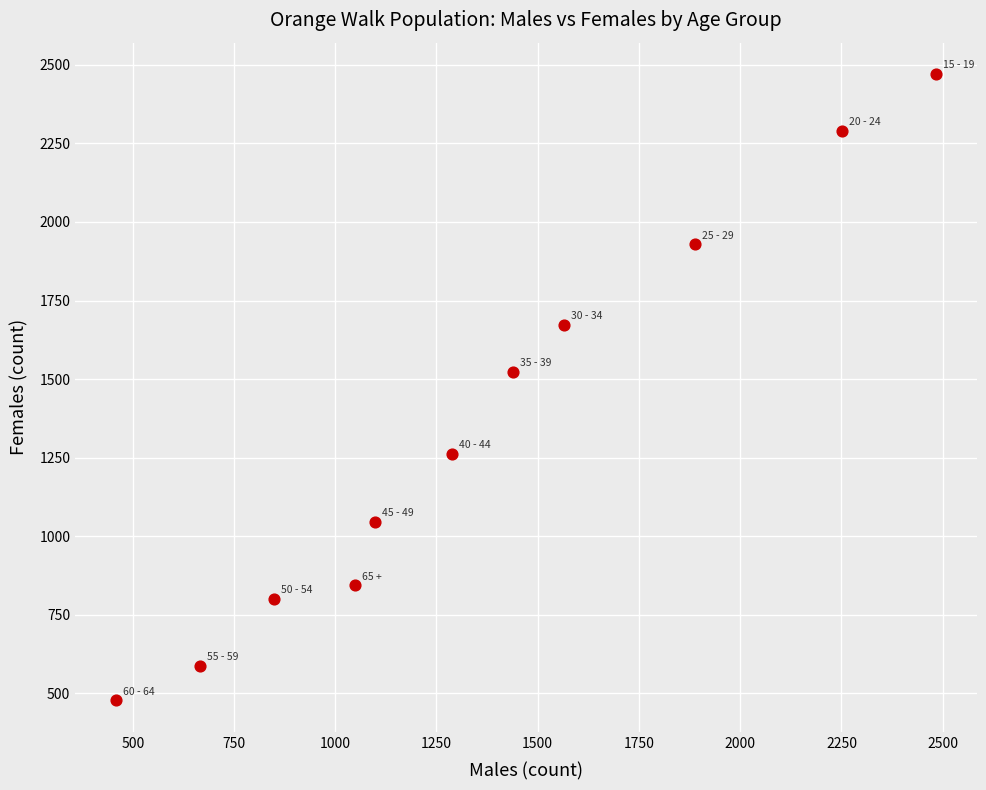

What Y value in the scatter plot is closest to 1474?

1523